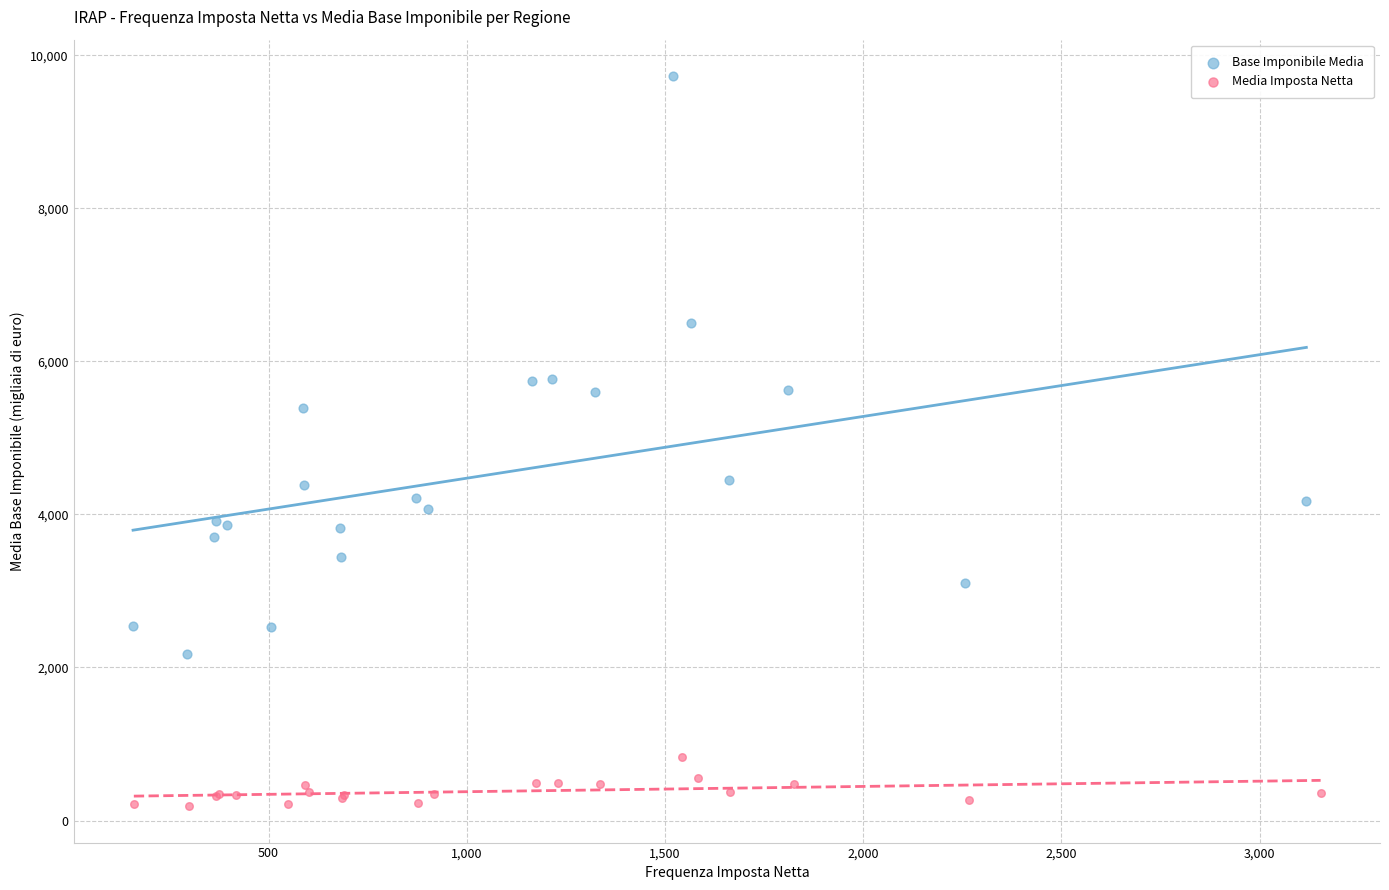

What are all the series names shown in the legend?

Base Imponibile Media, Media Imposta Netta